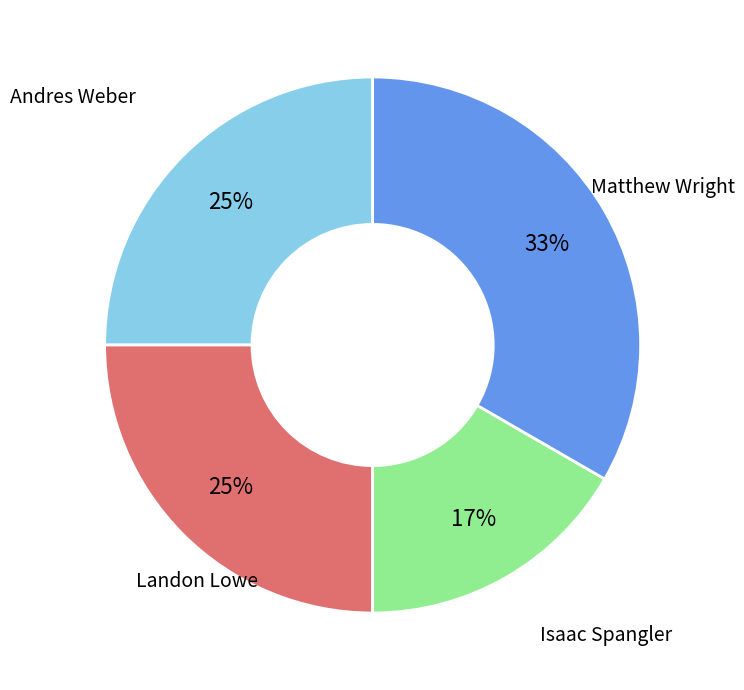

Which slice is the largest?

Matthew Wright